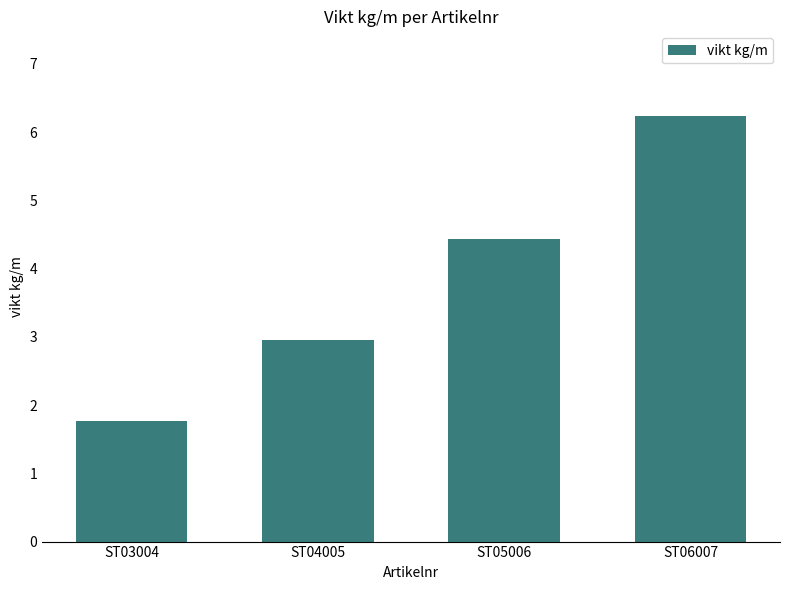

Reading left to right, what are all the values shown in this chart?

ST03004=1.8	ST04005=3.0	ST05006=4.4	ST06007=6.2